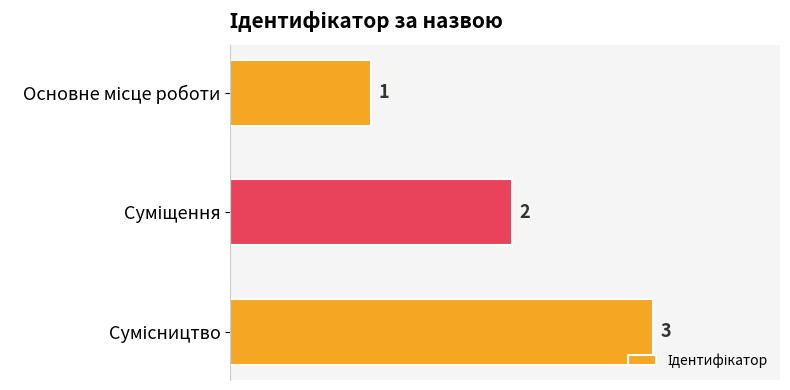

How many values are below 2?

1